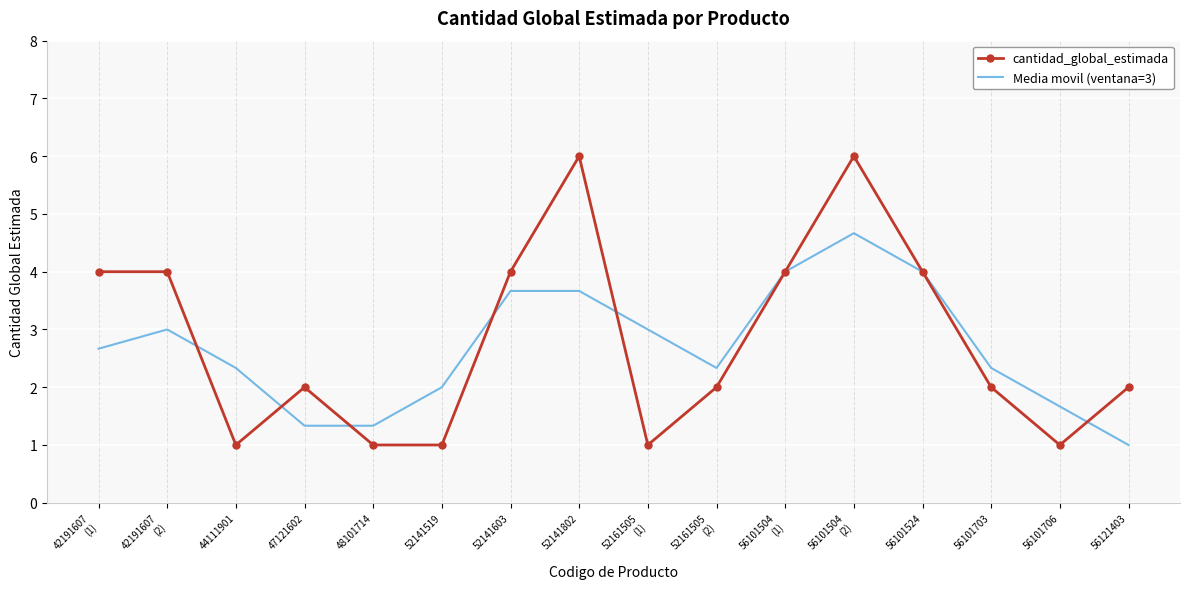

What is the difference between the maximum and second lowest values in the cantidad_global_estimada series?

5.0